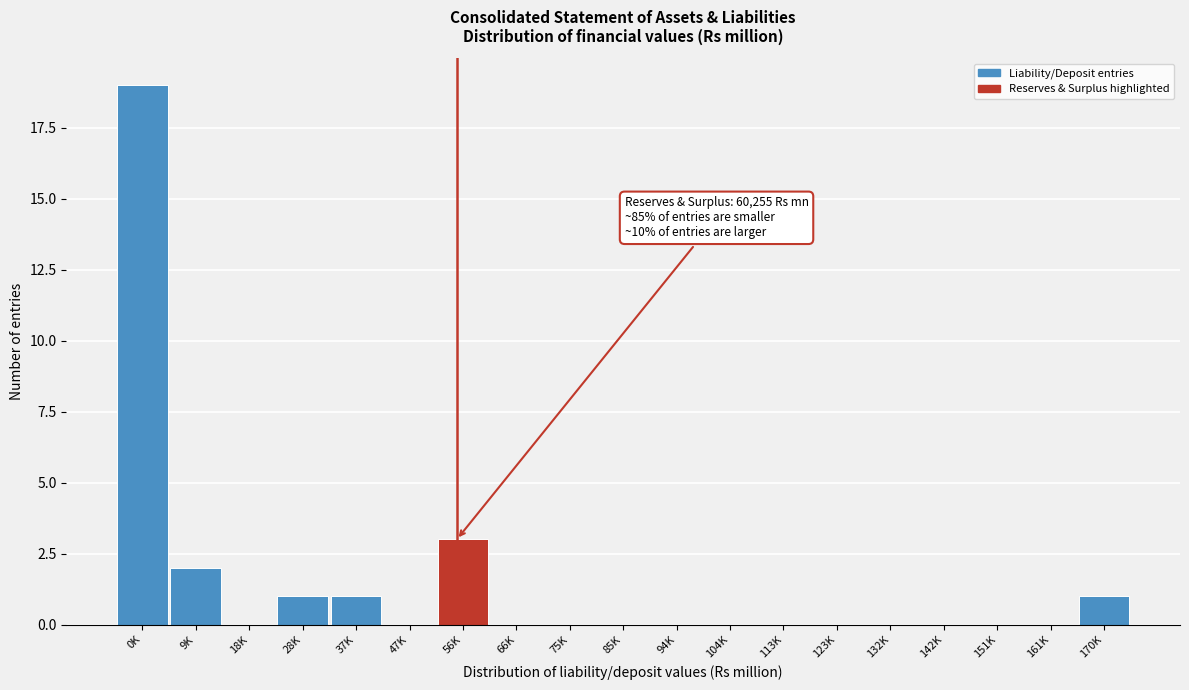

Reading right to left, what are all the values shown in this chart?

170K=1	161K=0	151K=0	142K=0	132K=0	123K=0	113K=0	104K=0	94K=0	85K=0	75K=0	66K=0	56K=3	47K=0	37K=1	28K=1	18K=0	9K=2	0K=19